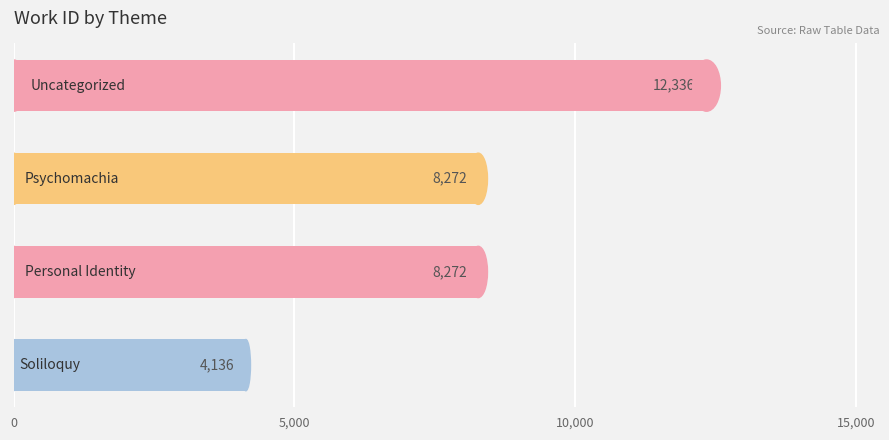

Reading bottom to top, list all the values displayed in this chart.

4136	8272	8272	12336